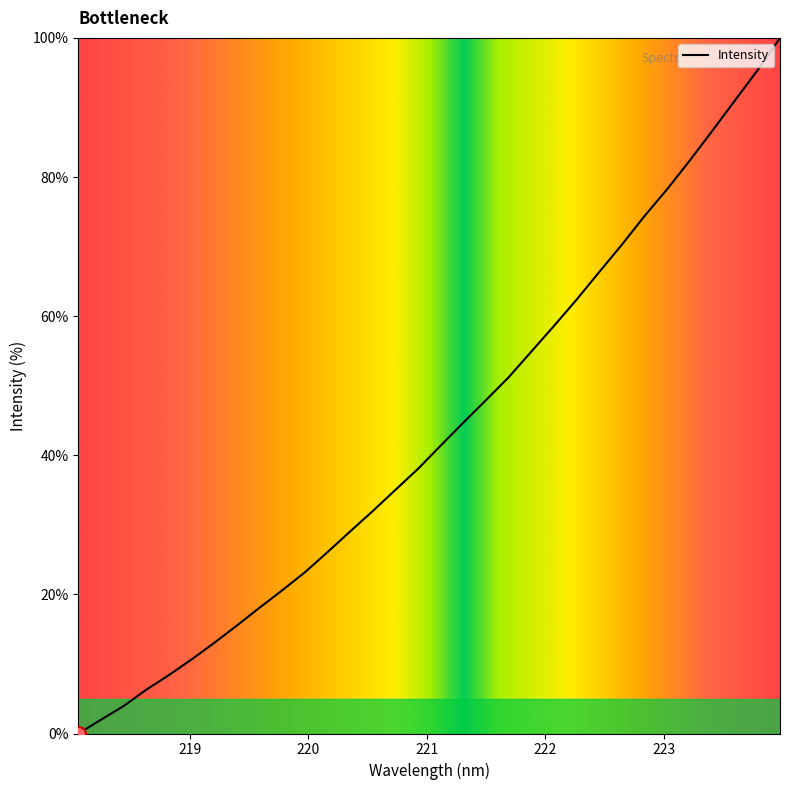

What is the difference between the maximum and minimum values?

100.0